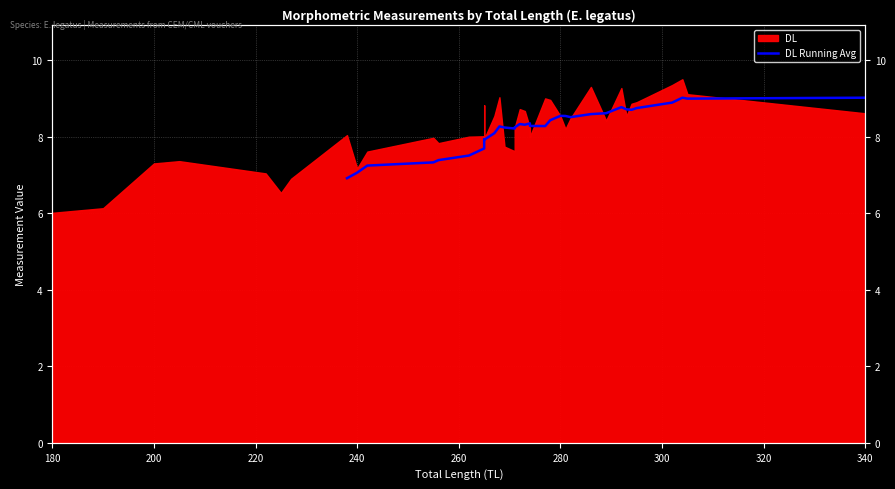

The value at 280 is 4.3. True or false?

False